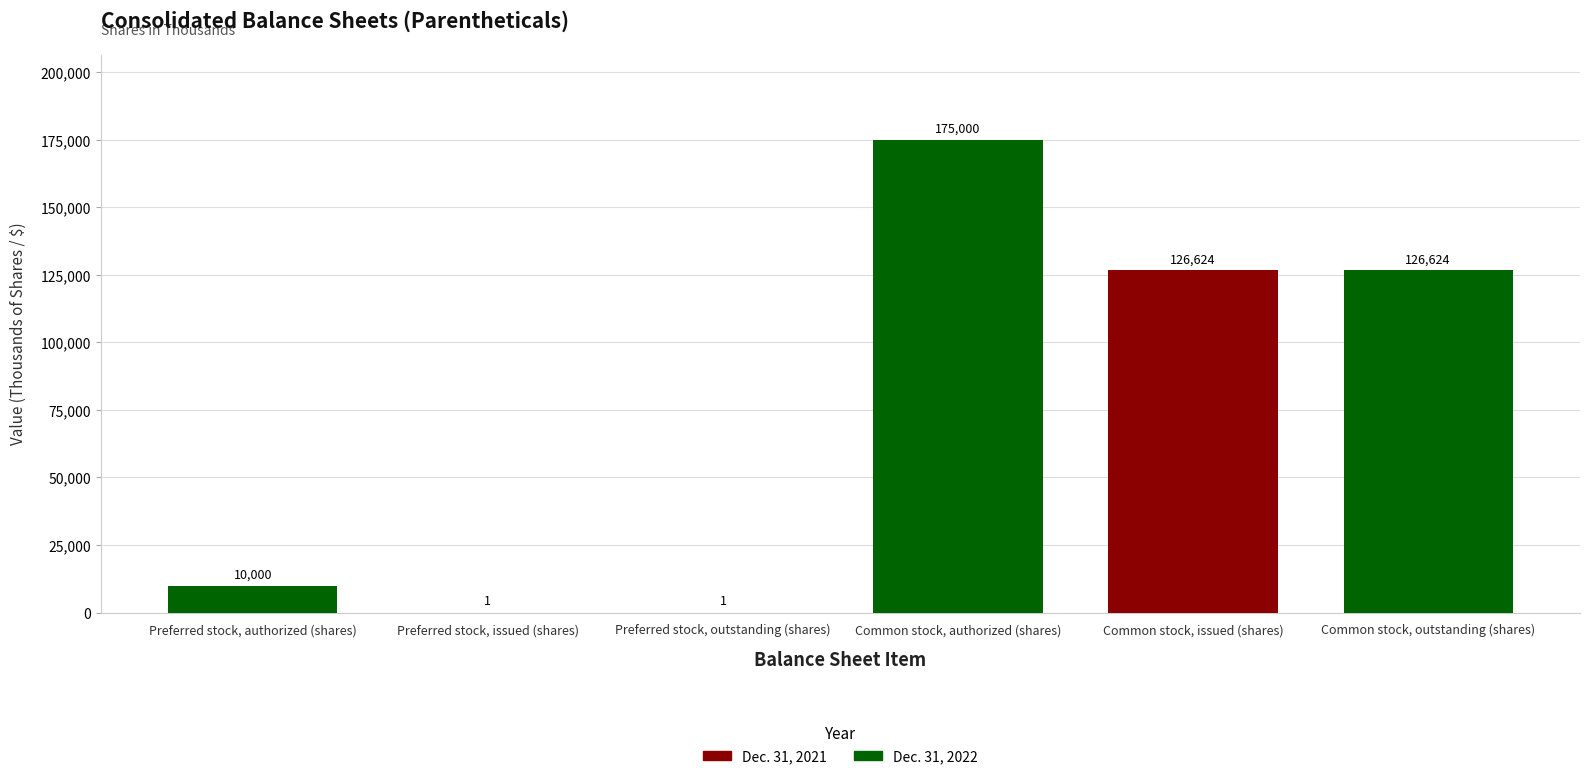

What is the sum of all values?

438250